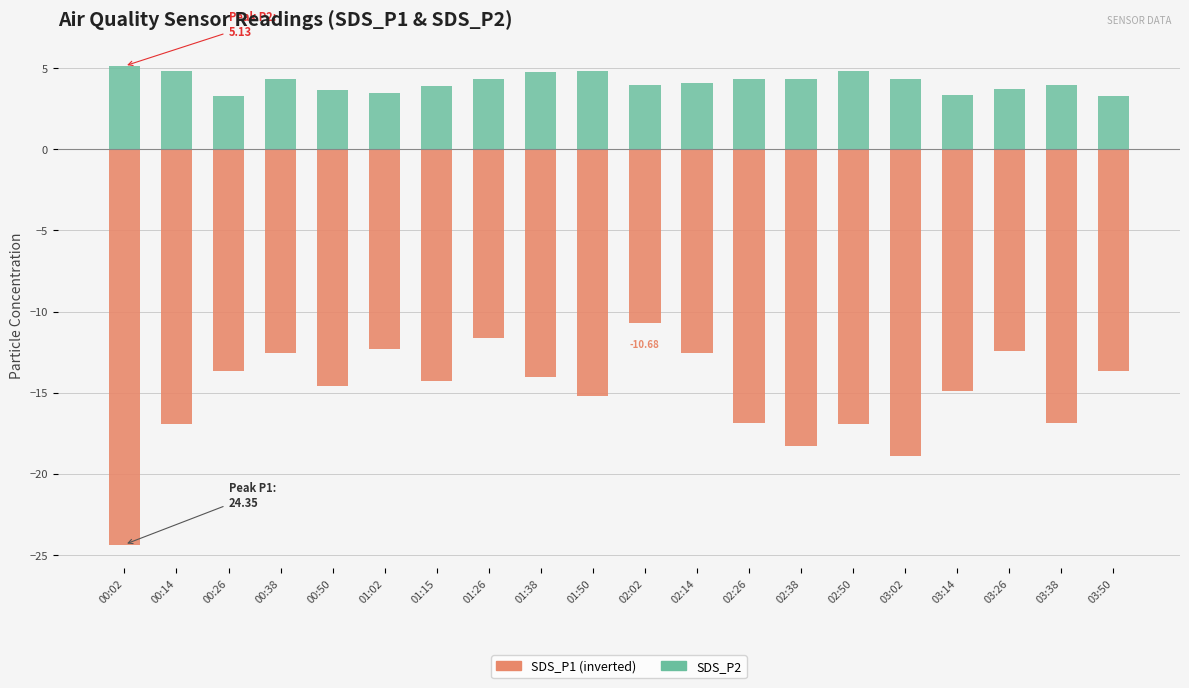

Rank the series by their average value, from highest to lowest.

SDS_P2, SDS_P1